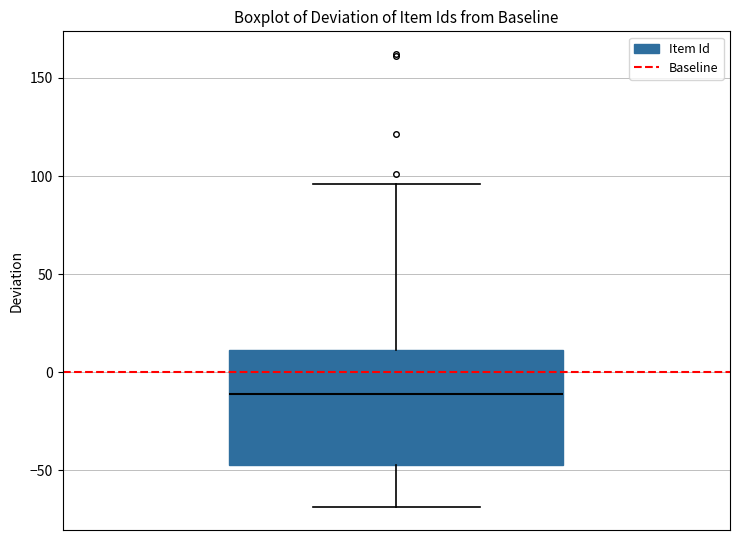

Read this box plot against the y-axis: the position of the median line, the range covered by the box, and the ends of both whiskers. The values are not printed on the chart, so give them approximately, as read against the axis.

median -10, box -45 to 10, whiskers -70 to 95